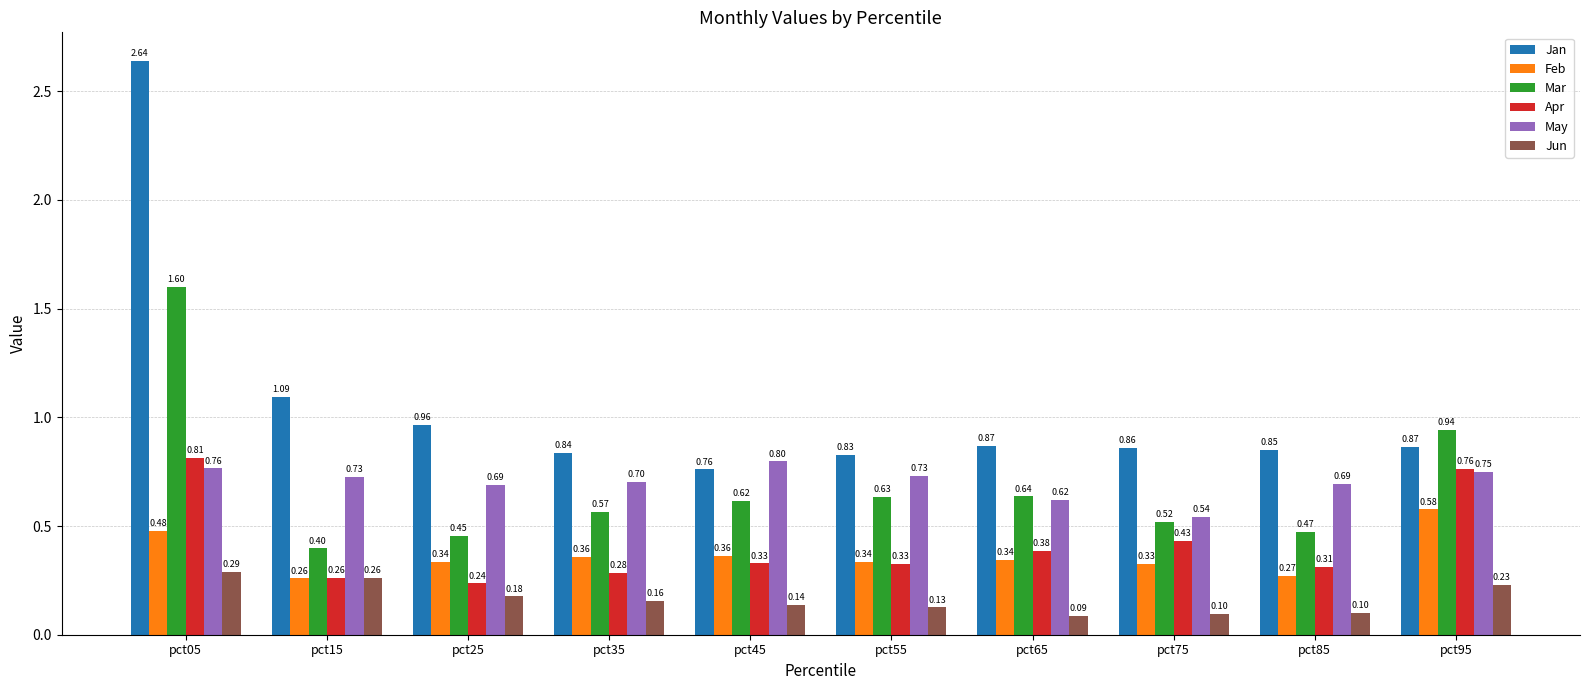

At pct35, list the series in order from smallest to largest.

Jun, Apr, Feb, Mar, May, Jan